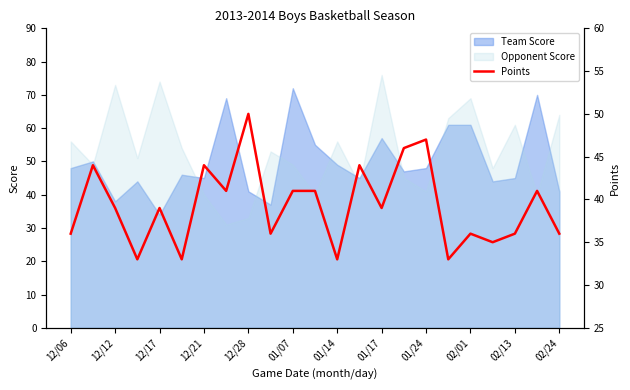

Reading right to left, extract all data points from this chart.

36	41	36	35	36	33	47	46	39	44	33	41	41	36	50	41	44	33	39	33	39	44	36